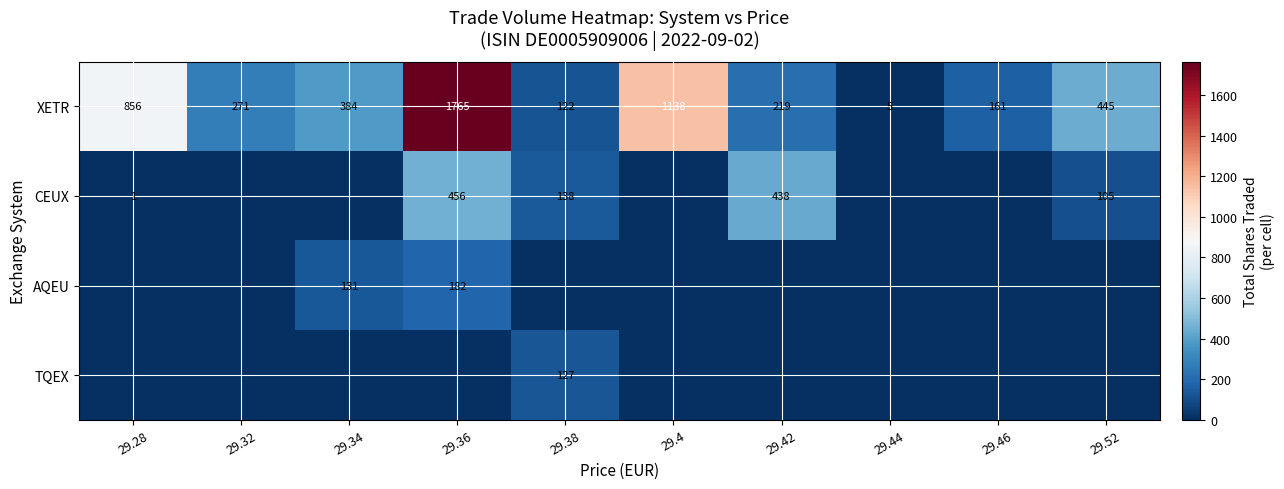

Which category has the lowest value in the XETR series?

29.44